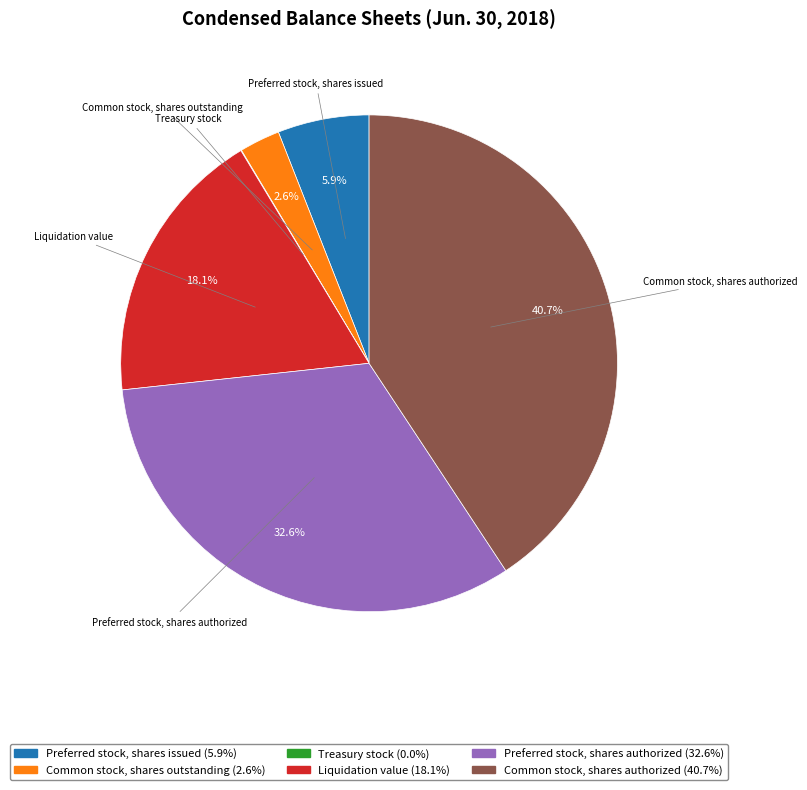

Which category has the biggest portion of the pie?

Common stock, shares authorized